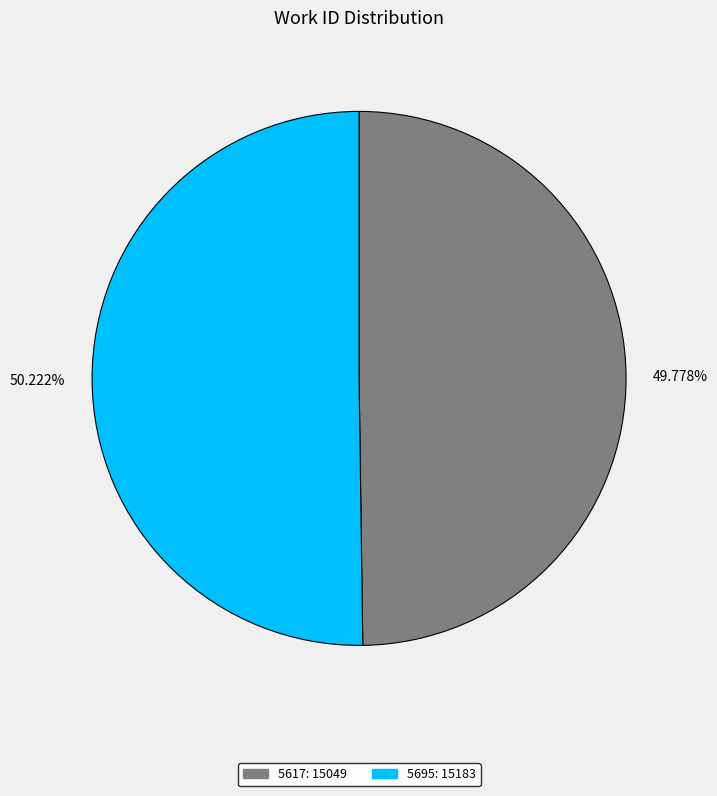

Is there a majority slice in this chart?

Yes